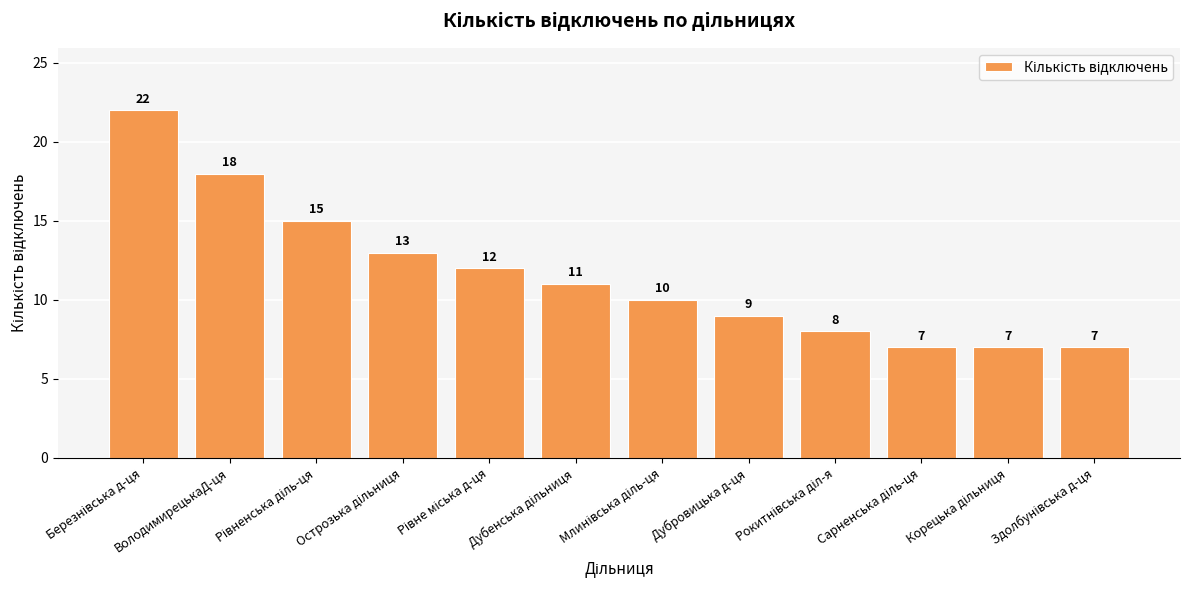

What is the value of the 8th bar from the left?

9